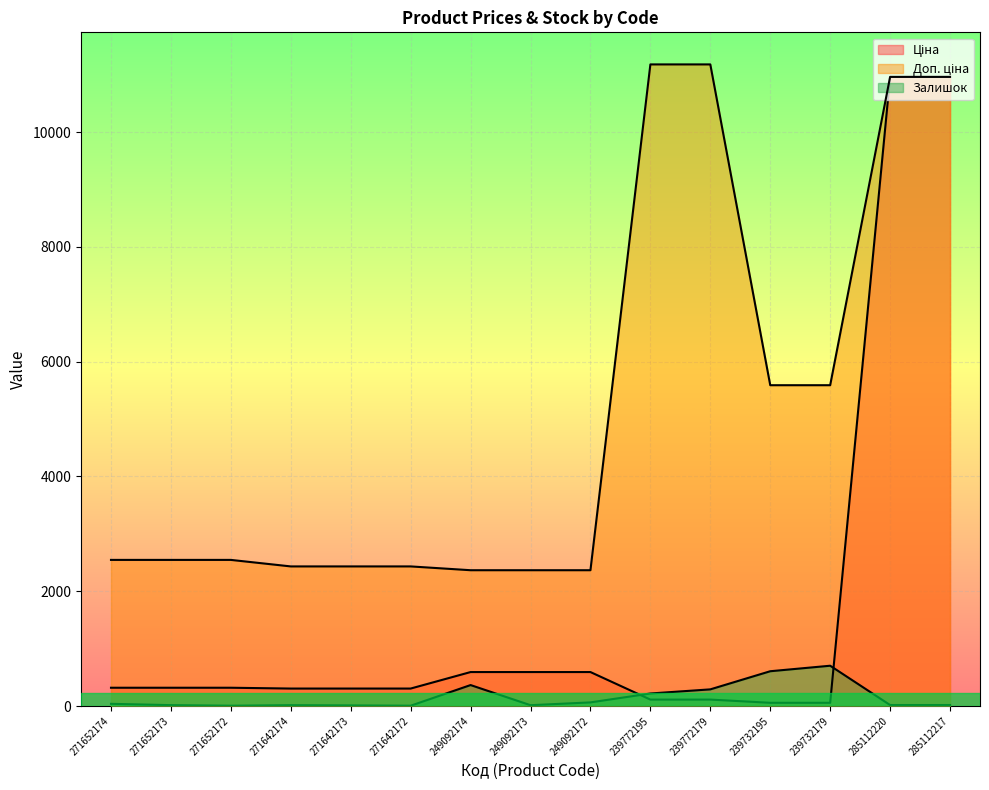

How many lines are shown in the chart?

3